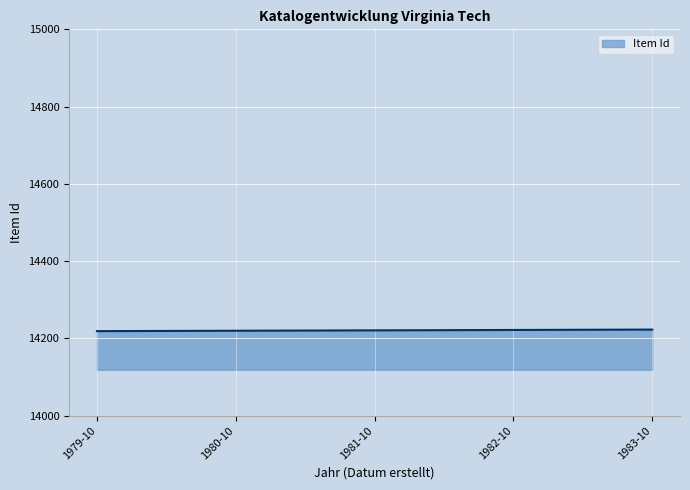

Is it true that the value at 1982-10 is 14222?

True